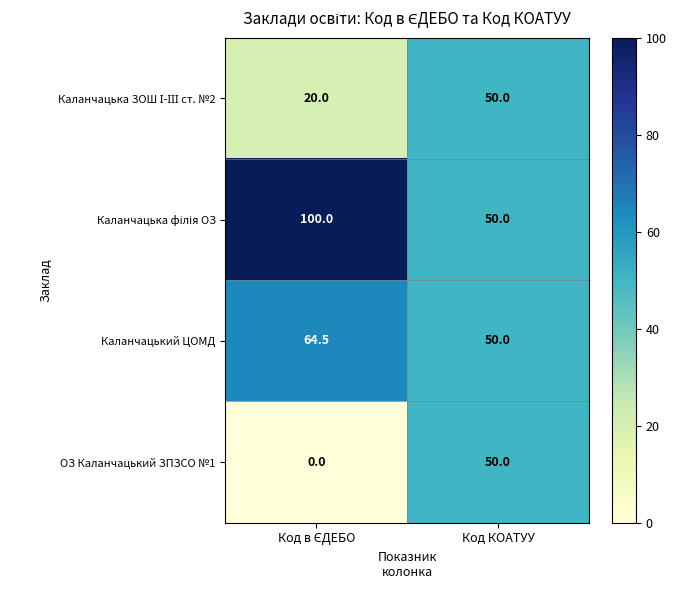

What is the highest value of the ОЗ Каланчацький ЗПЗСО №1 series?

50.0